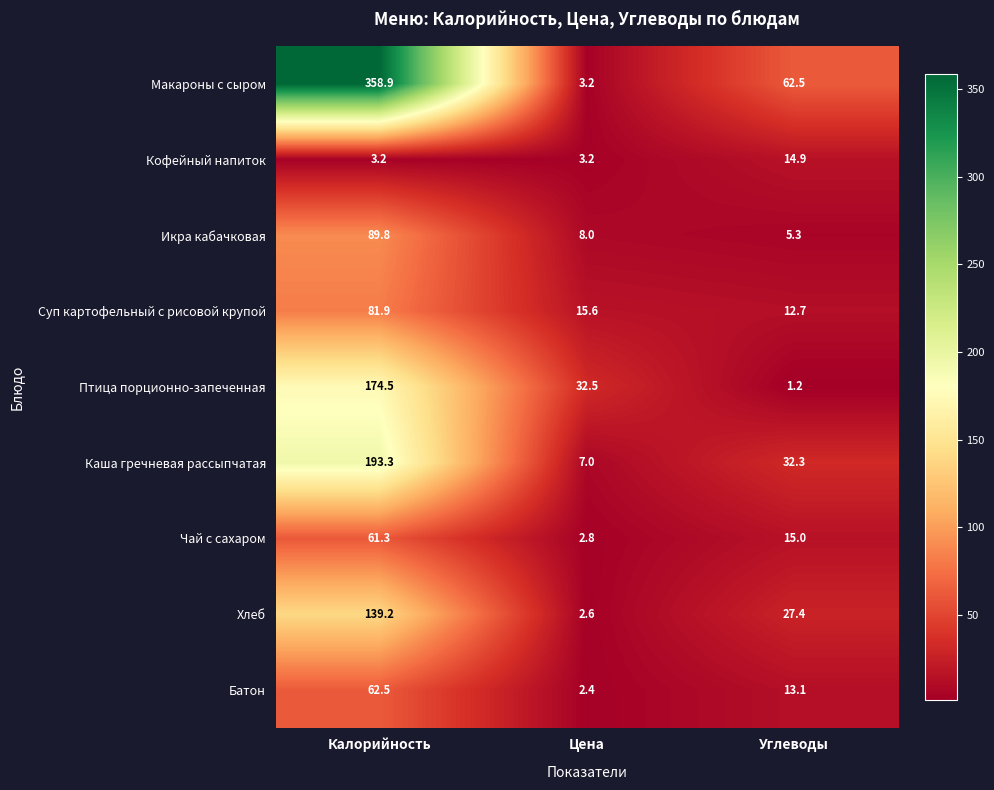

Which category has the lowest value in the Чай с сахаром series?

Цена